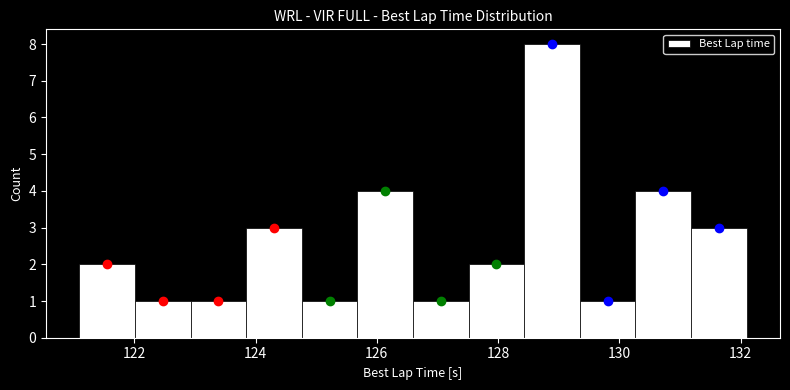

Which range on the x-axis has the tallest bar?

128.4 to 129.4